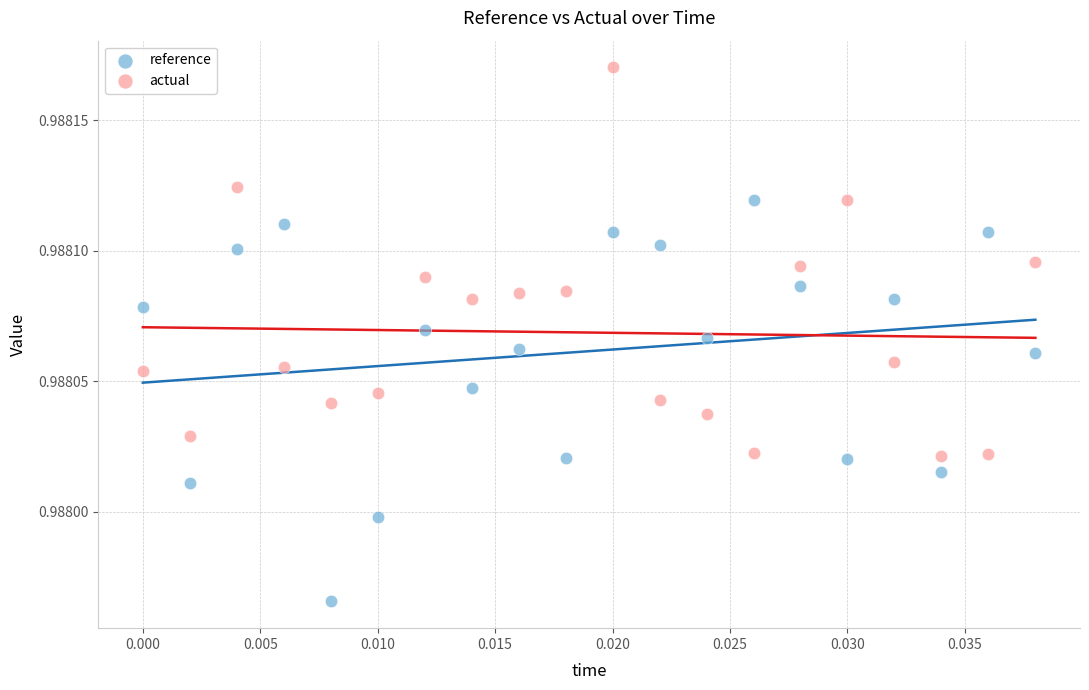

Which series reaches the minimum Y coordinate?

reference